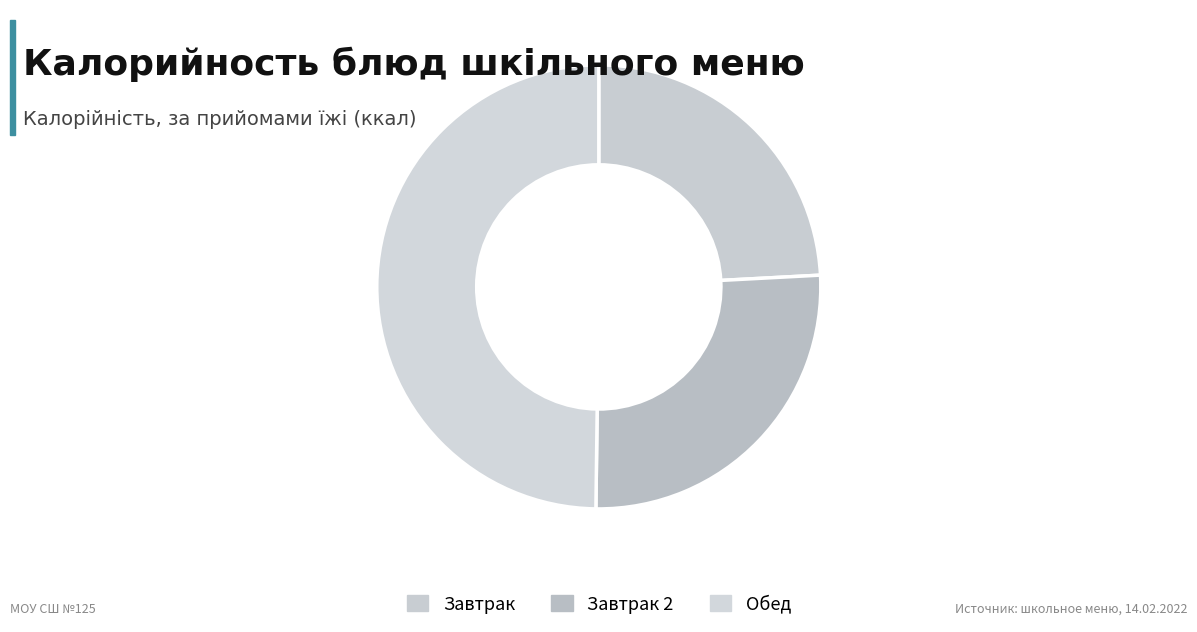

How many slices are in this pie chart?

3